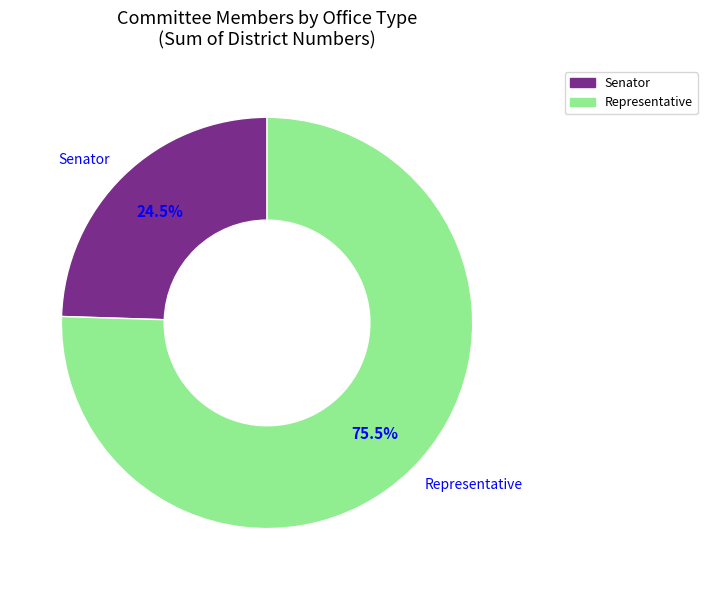

What percentage do Senator and Representative together represent?

100.0%